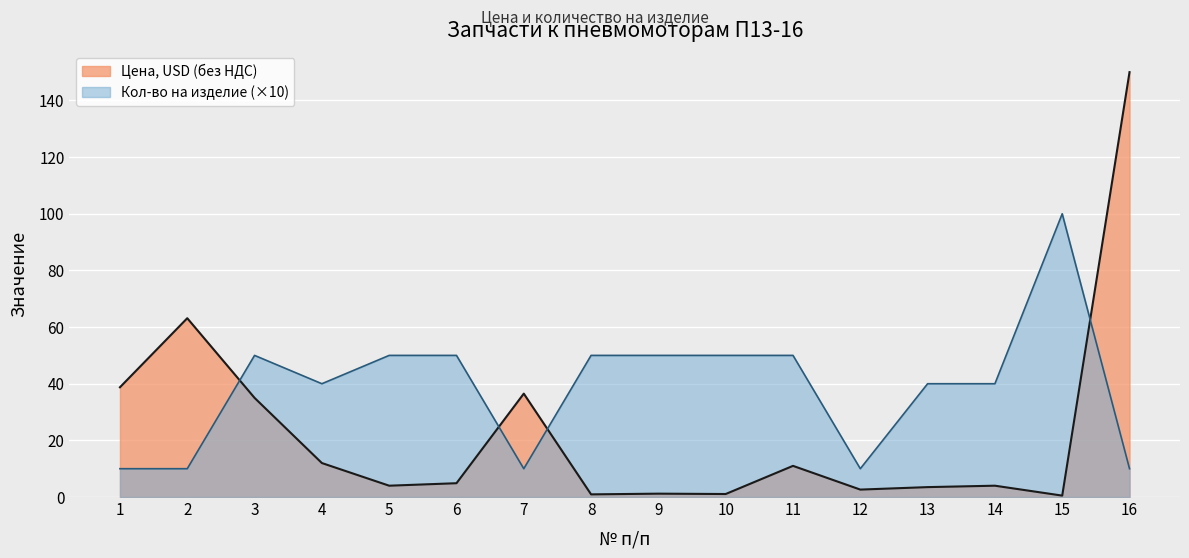

What is the approximate value of Кол-во на изделие at 6?

50.0